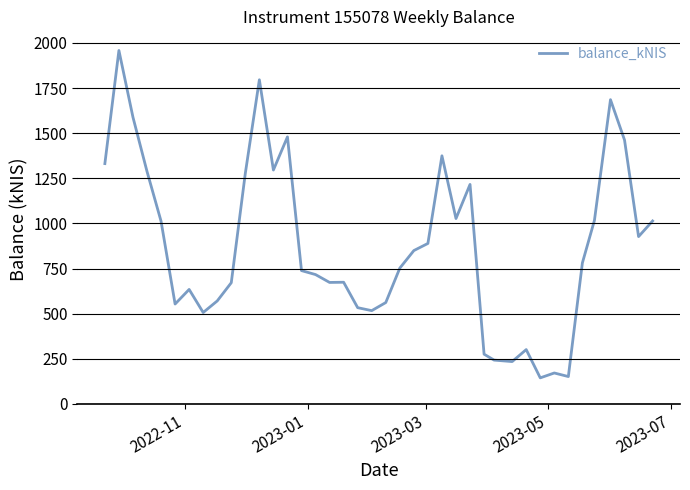

What is the greatest value displayed?

1958.5